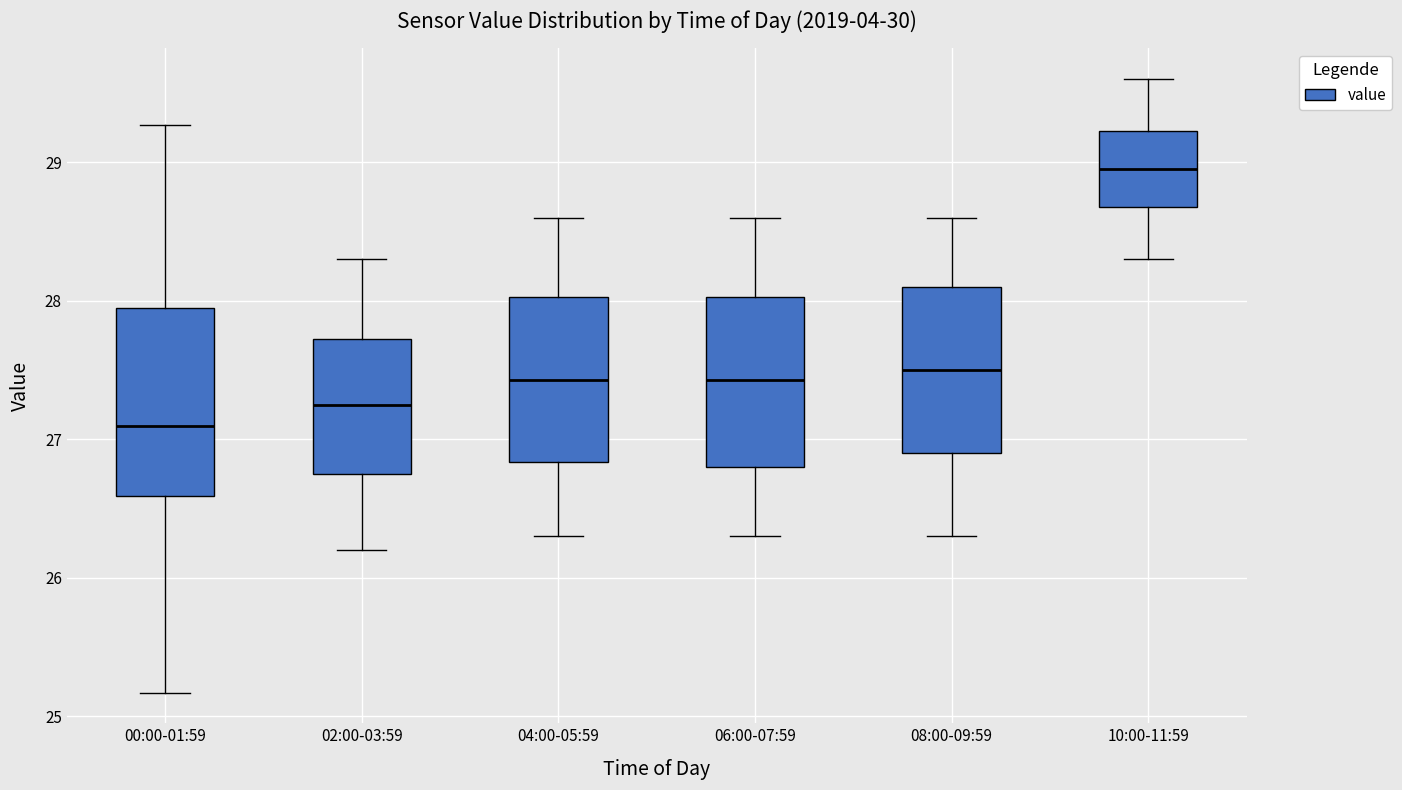

Where does the lower whisker of the box for 04:00-05:59 end on the y-axis? The values are not printed on the chart, so give them approximately, as read against the axis.

26.3